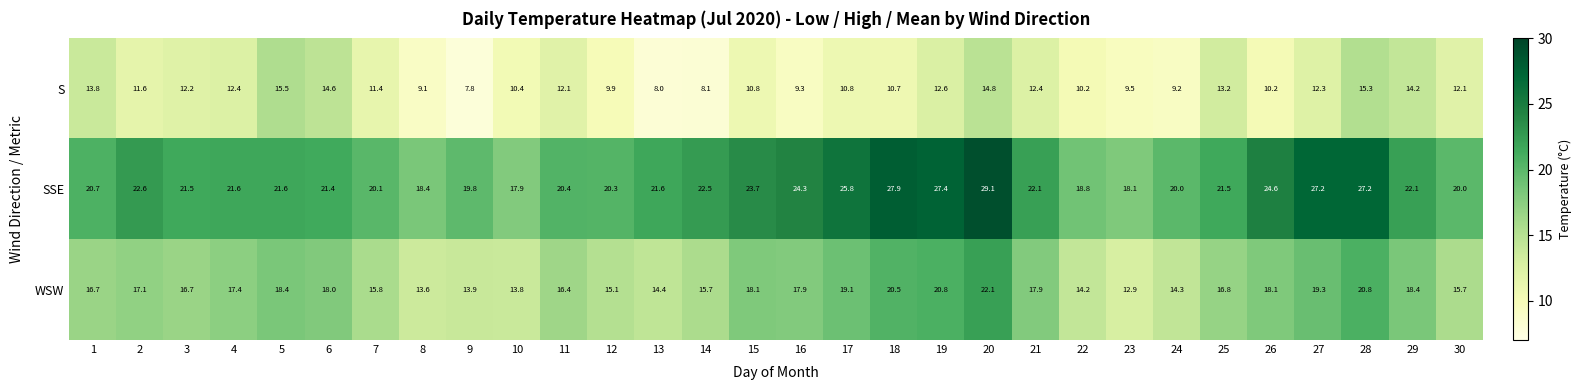

Which series has the largest total across all categories?

SSE